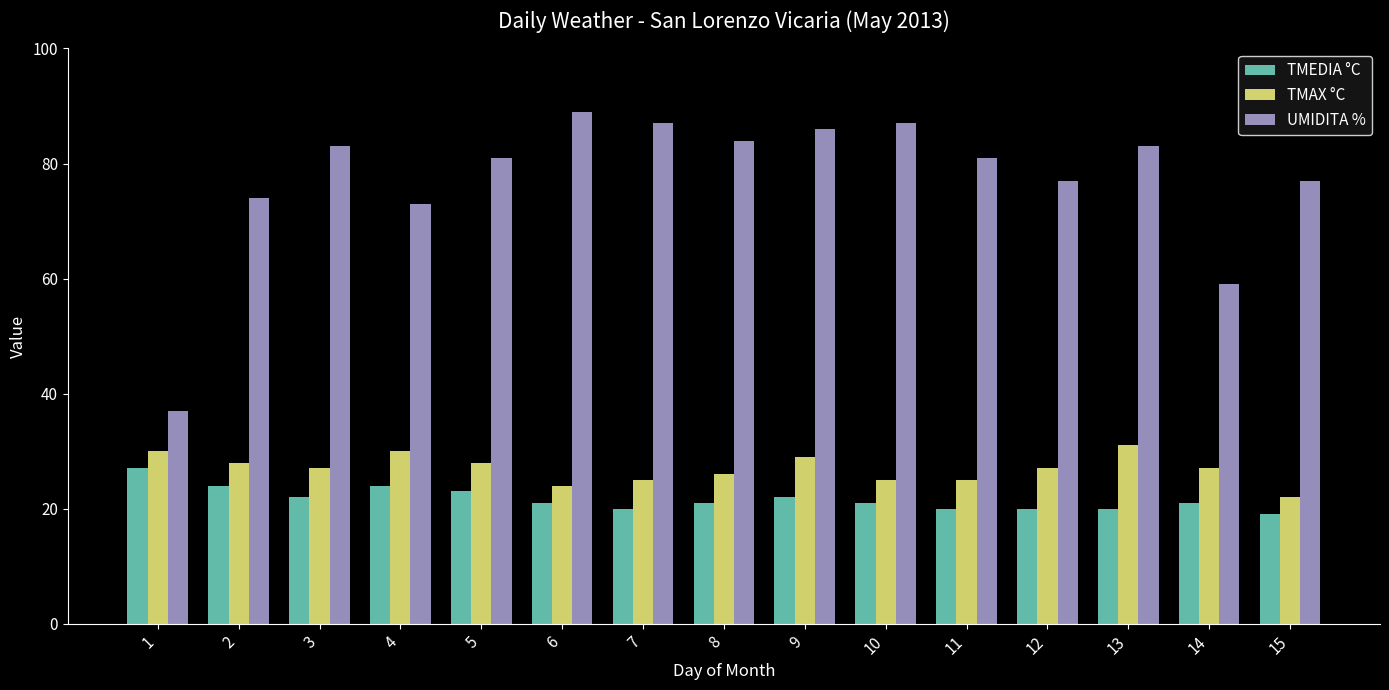

Reading left to right, transcribe all the data shown in this chart.

TMEDIA °C: 27	24	22	24	23	21	20	21	22	21	20	20	20	21	19
TMAX °C: 30	28	27	30	28	24	25	26	29	25	25	27	31	27	22
UMIDITA %: 37	74	83	73	81	89	87	84	86	87	81	77	83	59	77